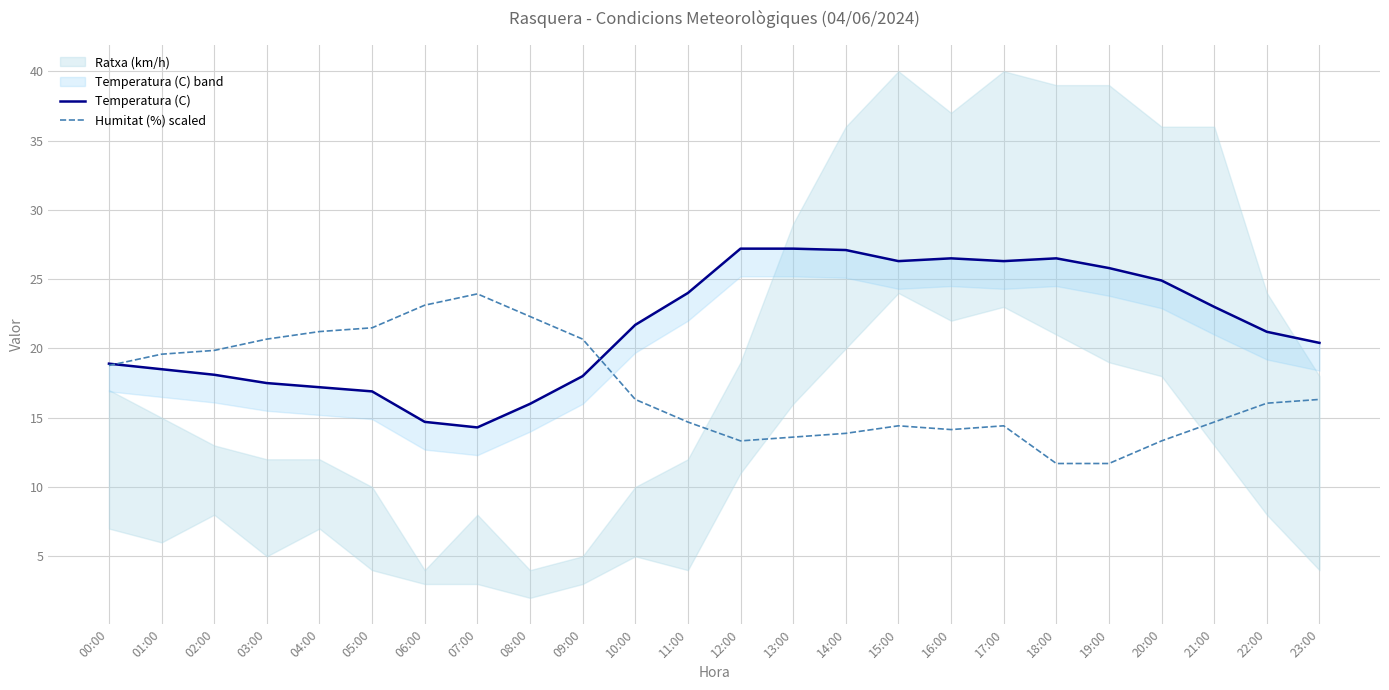

Reading left to right, list all the values displayed in this chart.

Temperatura (C): 00:00=18.9	01:00=18.5	02:00=18.1	03:00=17.5	04:00=17.2	05:00=16.9	06:00=14.7	07:00=14.3	08:00=16.0	09:00=18.0	10:00=21.7	11:00=24.0	12:00=27.2	13:00=27.2	14:00=27.1	15:00=26.3	16:00=26.5	17:00=26.3	18:00=26.5	19:00=25.8	20:00=24.9	21:00=23.0	22:00=21.2	23:00=20.4
Humitat (%) scaled: 00:00=18.8	01:00=19.6	02:00=19.9	03:00=20.7	04:00=21.2	05:00=21.5	06:00=23.1	07:00=23.9	08:00=22.3	09:00=20.7	10:00=16.3	11:00=14.7	12:00=13.3	13:00=13.6	14:00=13.9	15:00=14.4	16:00=14.1	17:00=14.4	18:00=11.7	19:00=11.7	20:00=13.3	21:00=14.7	22:00=16.0	23:00=16.3